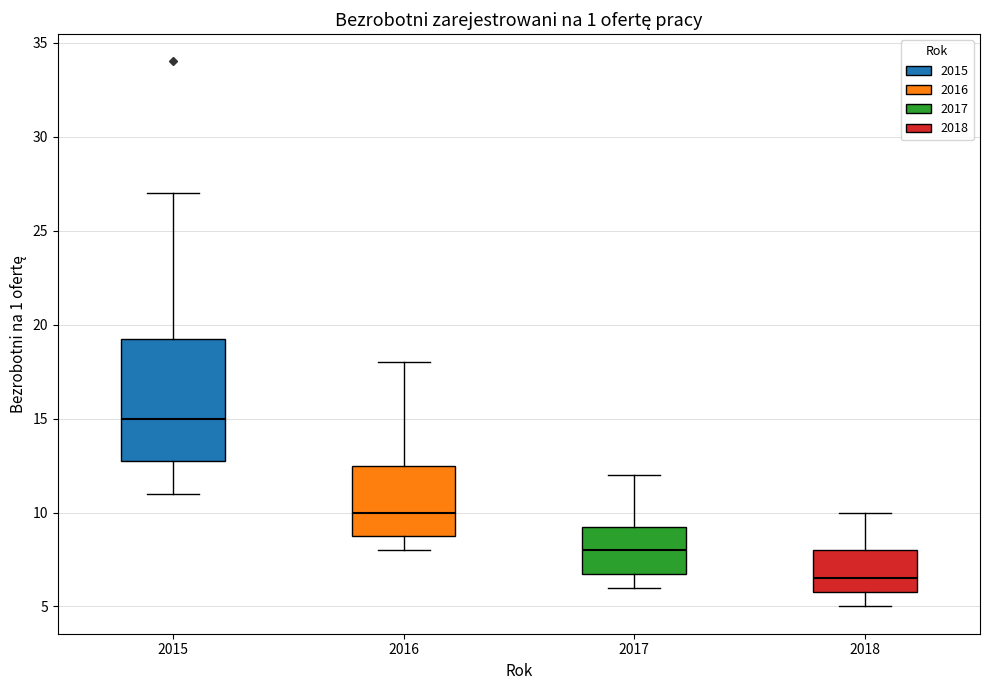

Reading left to right, transcribe this box plot: for each box, give where its median line is, the range the box spans, and where its two whiskers end, as read against the y-axis. The values are not printed on the chart, so give them approximately, as read against the axis.

2015: median 15.0, box 13.0 to 19.5, whiskers 11.0 to 27.0
2016: median 10.0, box 9.0 to 12.5, whiskers 8.0 to 18.0
2017: median 8.0, box 7.0 to 9.5, whiskers 6.0 to 12.0
2018: median 6.5, box 6.0 to 8.0, whiskers 5.0 to 10.0